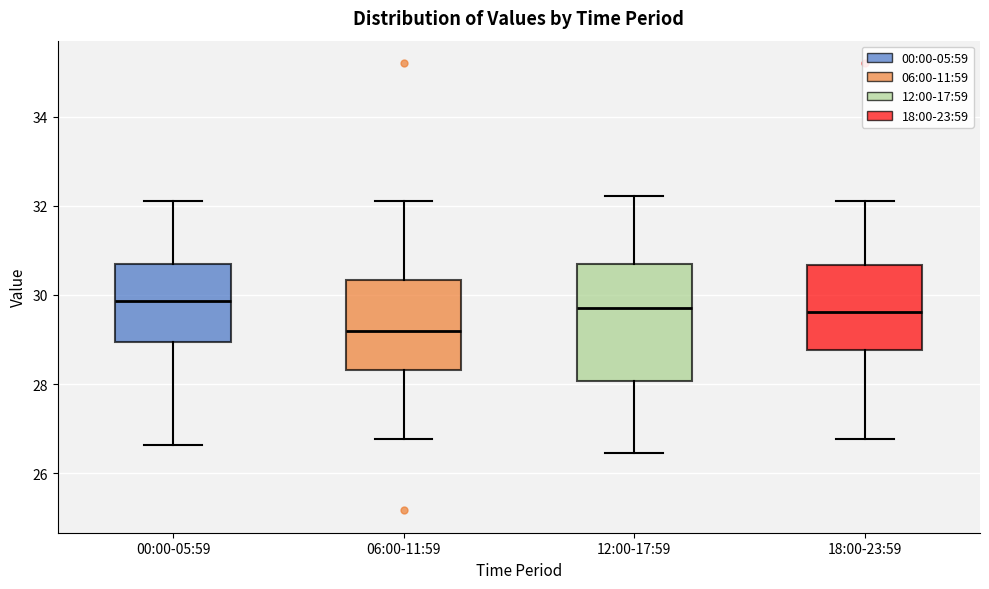

Where does the lower whisker of the box for 18:00-23:59 end on the y-axis? The values are not printed on the chart, so give them approximately, as read against the axis.

26.8